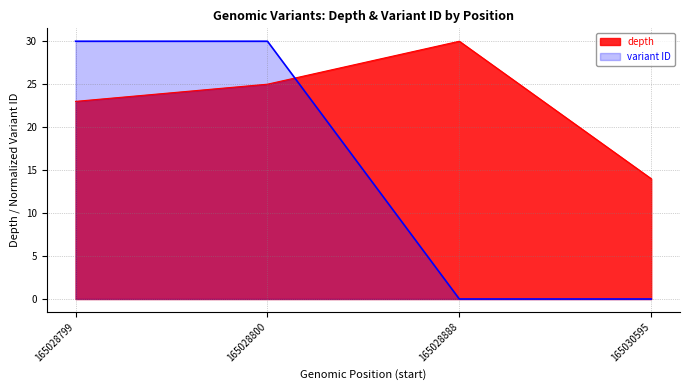

Is the value of depth at 165028800 greater than the value of variant ID at 165030595?

Yes